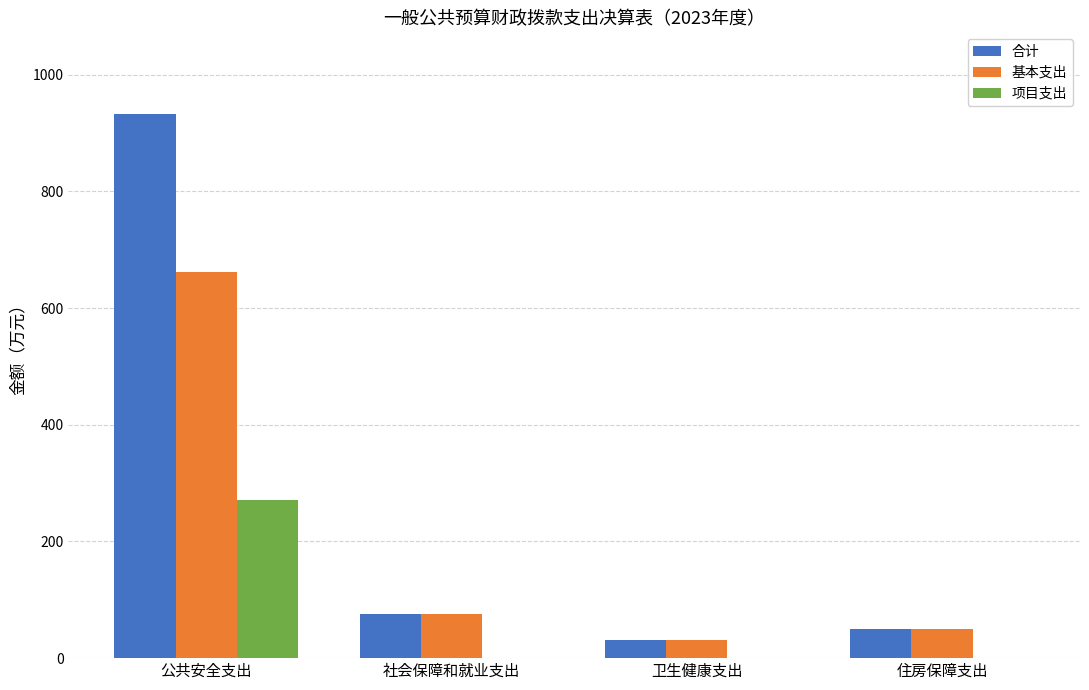

True or false: 合计 has a value of 30.6 at 卫生健康支出.

True